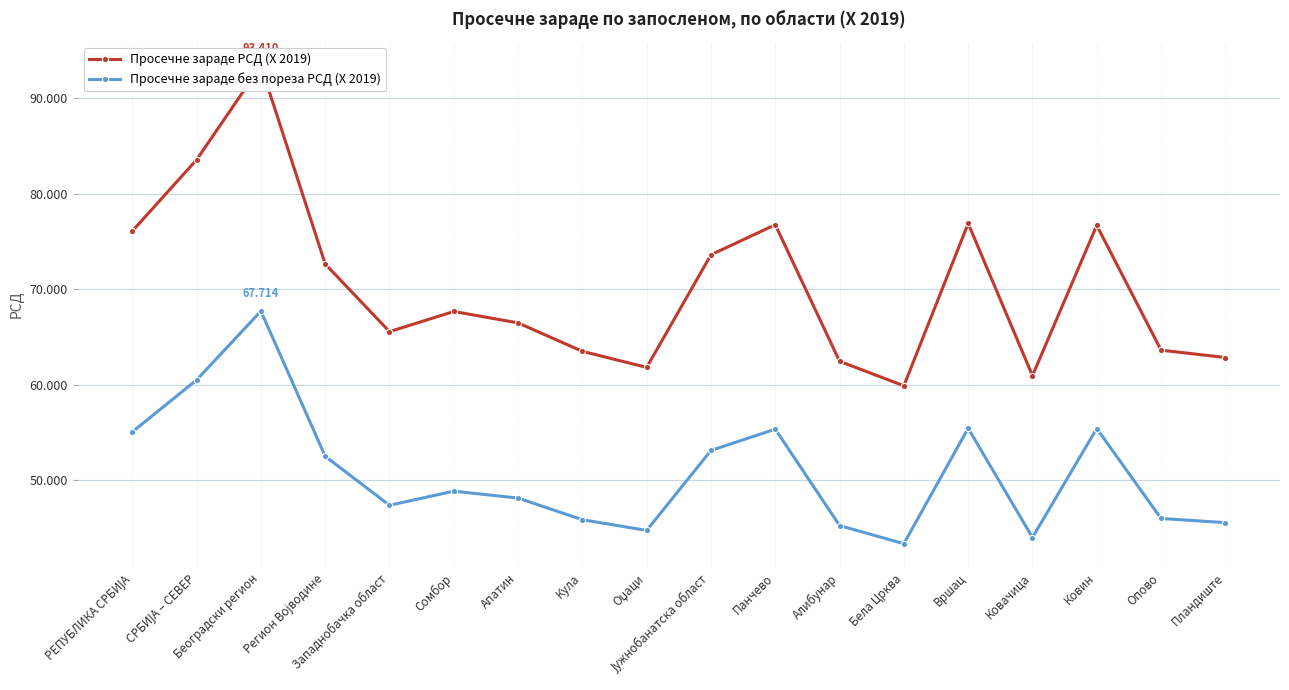

What is the difference between the second highest and minimum values in the Просечне зараде без пореза РСД (X 2019) series?

17143